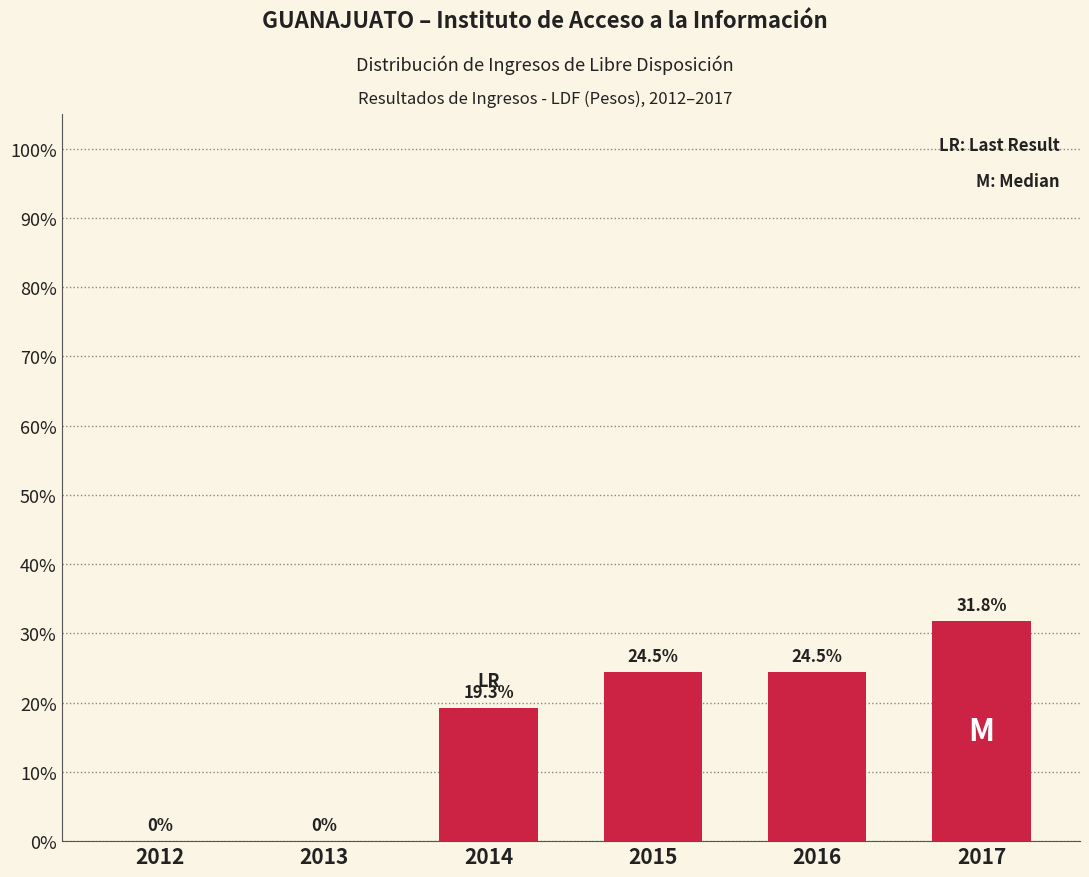

Reading right to left, transcribe all the data shown in this chart.

2017=31.8	2016=24.5	2015=24.5	2014=19.3	2013=0.0	2012=0.0